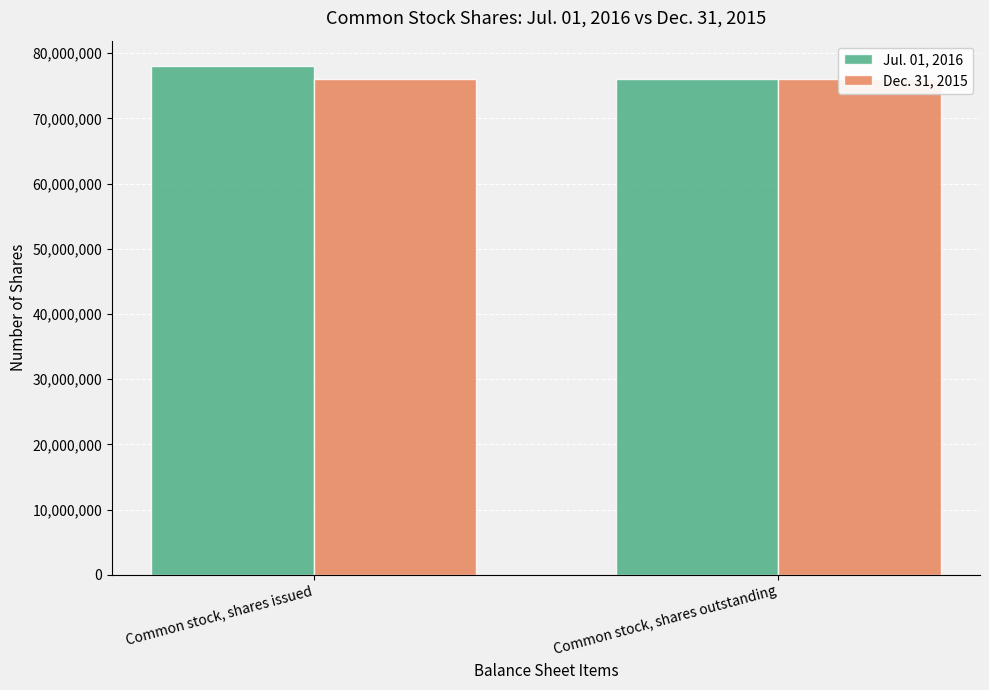

What is the greatest value displayed?

78015000